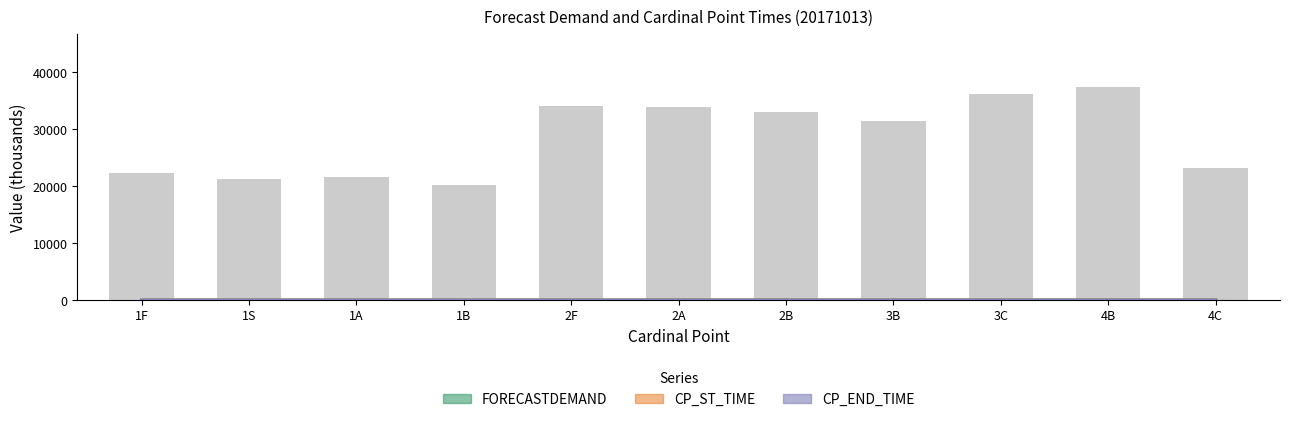

Rank the series at 2A from highest to lowest value.

FORECASTDEMAND, CP_END_TIME, CP_ST_TIME